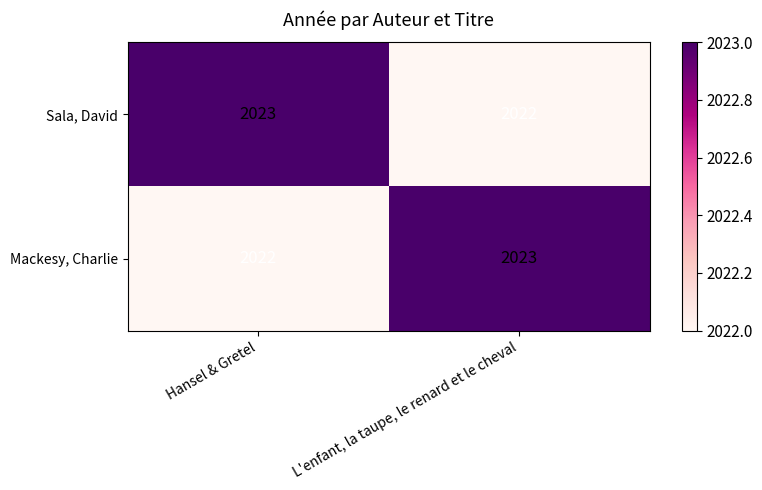

At which label does Mackesy, Charlie reach its minimum?

Hansel & Gretel